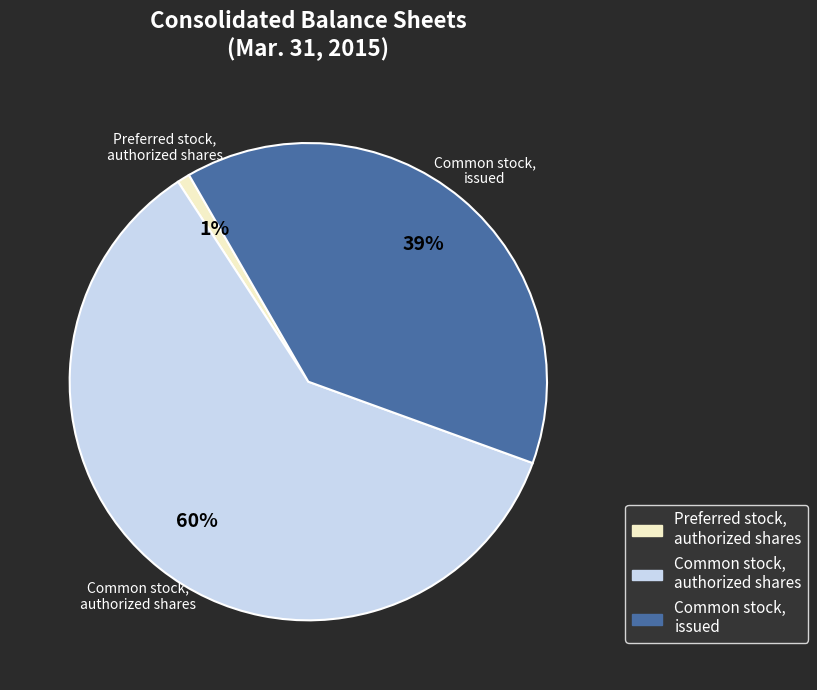

To the nearest percent, what is the difference between the largest and smallest slice percentages?

59%